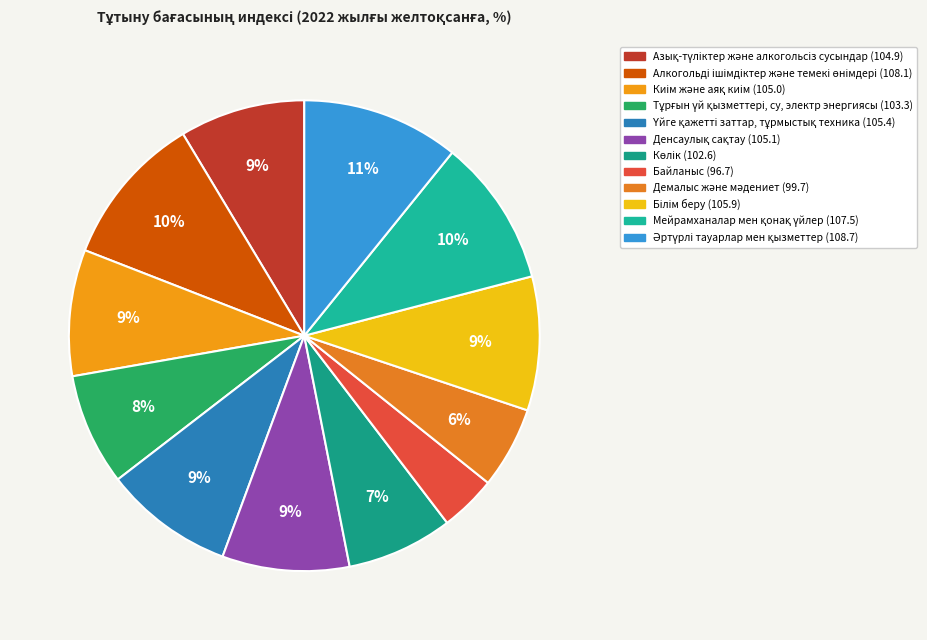

Count the number of slices in the pie.

12